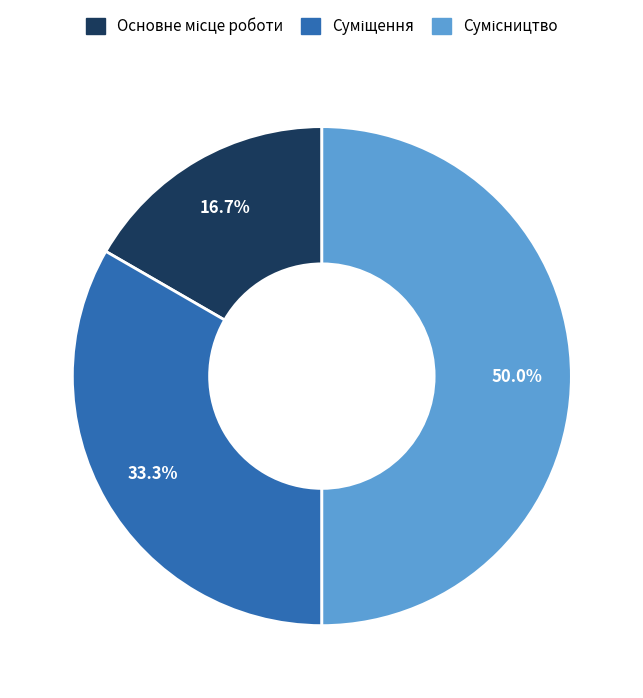

How many segments does this pie chart have?

3